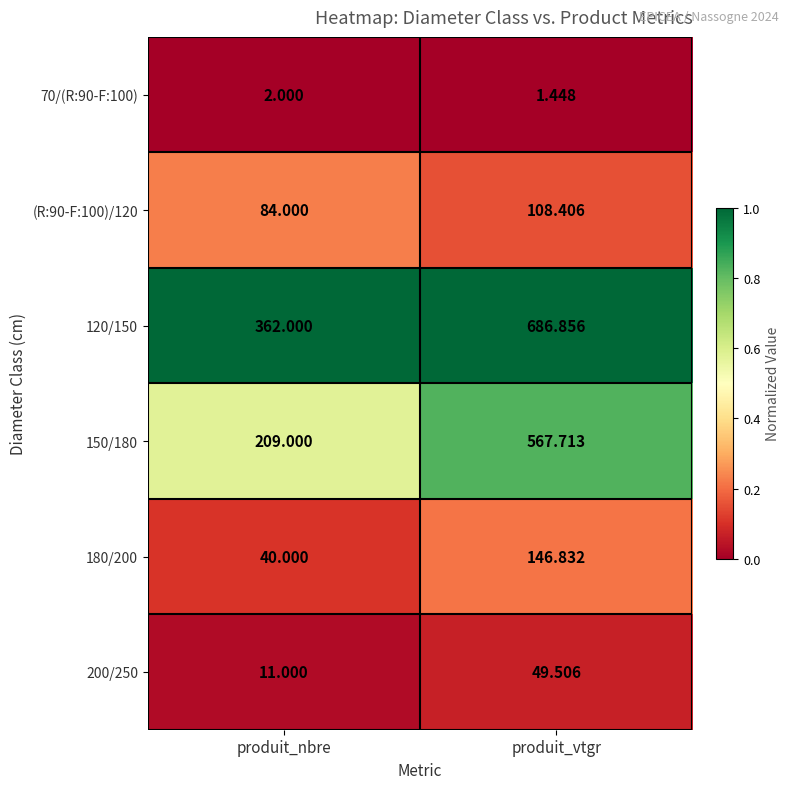

List the series in order of their peak value, highest first.

120/150, 150/180, 180/200, (R:90-F:100)/120, 200/250, 70/(R:90-F:100)